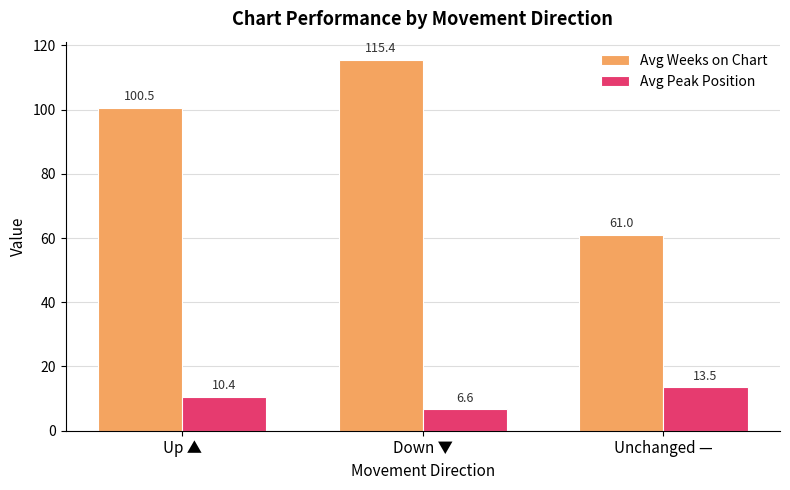

Rank the categories by Avg Weeks on Chart value from highest to lowest.

Down ▼, Up ▲, Unchanged —